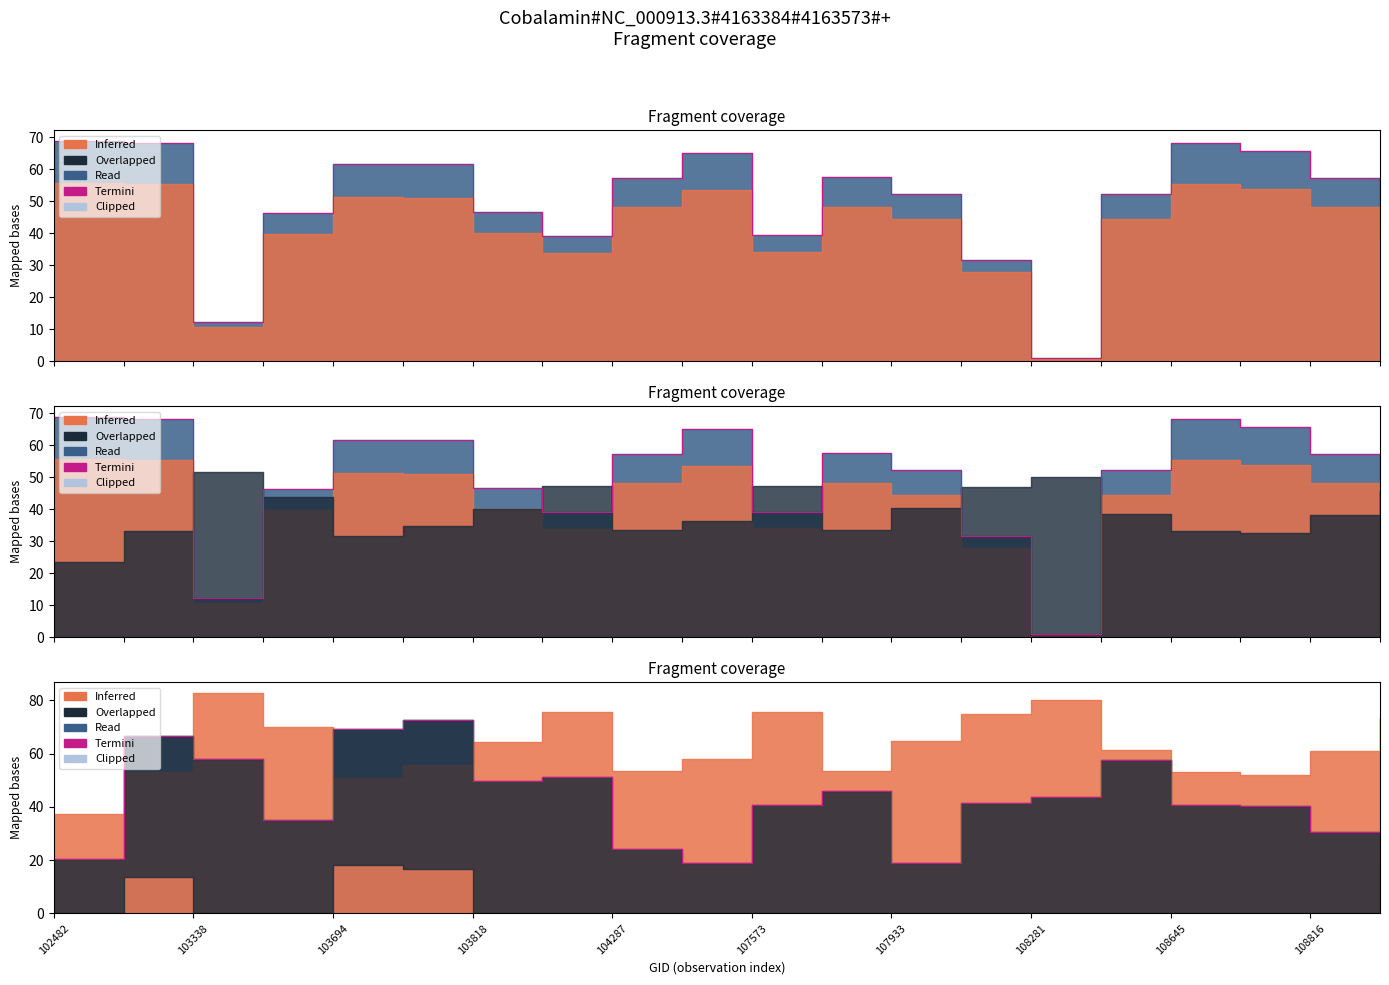

Reading left to right, what are all the values shown in this chart?

dnbrad: 102482=20.6	102980=66.8	103338=57.9	103574=35.3	103694=69.3	103702=72.6	103818=49.9	104170=51.2	104287=24.4	104295=18.8	107573=40.7	107744=46.1	107933=18.8	108103=41.3	108281=43.7	108632=57.5	108645=40.9	108802=40.2	108816=30.4	108985=18.8
satz: 102482=68.8	102980=68.3	103338=12.2	103574=46.2	103694=61.8	103702=61.5	103818=46.8	104170=39.2	104287=57.4	104295=65.1	107573=39.3	107744=57.5	107933=52.4	108103=31.8	108281=0.9	108632=52.4	108645=68.2	108802=65.6	108816=57.2	108985=39.7
scan_angle: 102482=68.8	102980=68.3	103338=12.2	103574=46.2	103694=61.8	103702=61.5	103818=46.8	104170=39.2	104287=57.4	104295=65.1	107573=39.3	107744=57.5	107933=52.4	108103=31.8	108281=0.9	108632=52.4	108645=68.2	108802=65.6	108816=57.2	108985=39.7